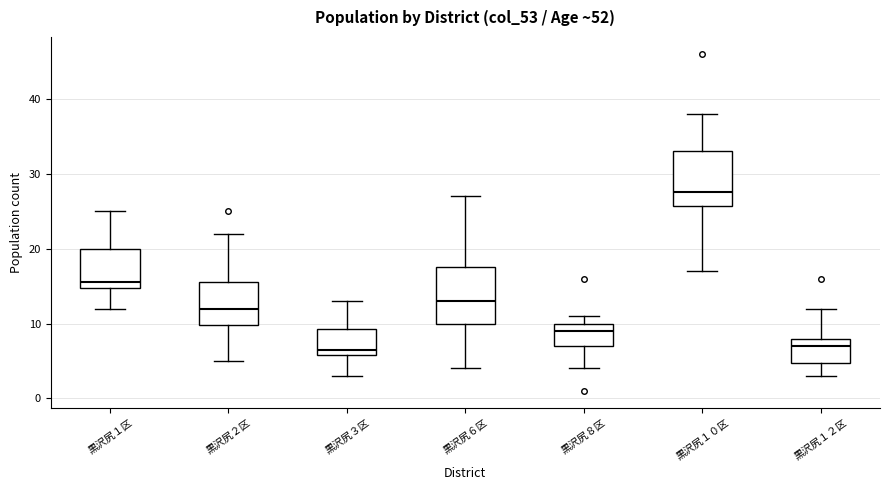

Reading left to right, read every box against the y-axis: the position of its median line, the range the box covers, and the ends of its whiskers. The values are not printed on the chart, so give them approximately, as read against the axis.

黒沢尻１区: median 16, box 15 to 20, whiskers 12 to 25
黒沢尻２区: median 12, box 10 to 16, whiskers 5 to 22
黒沢尻３区: median 7, box 6 to 9, whiskers 3 to 13
黒沢尻６区: median 13, box 10 to 18, whiskers 4 to 27
黒沢尻８区: median 9, box 7 to 10, whiskers 4 to 11
黒沢尻１０区: median 28, box 26 to 33, whiskers 17 to 38
黒沢尻１２区: median 7, box 5 to 8, whiskers 3 to 12